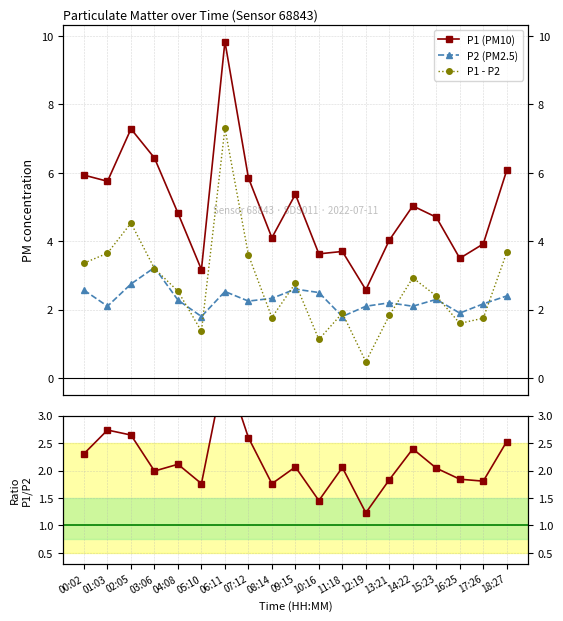

Reading right to left, transcribe all the data shown in this chart.

P1 (PM10): 6.1	3.9	3.5	4.7	5.0	4.0	2.6	3.7	3.6	5.4	4.1	5.8	9.8	3.2	4.8	6.4	7.3	5.8	5.9
P2 (PM2.5): 2.4	2.2	1.9	2.3	2.1	2.2	2.1	1.8	2.5	2.6	2.3	2.2	2.5	1.8	2.3	3.2	2.8	2.1	2.6
P1 - P2: 3.7	1.8	1.6	2.4	2.9	1.8	0.5	1.9	1.1	2.8	1.8	3.6	7.3	1.4	2.5	3.2	4.5	3.6	3.4
P1/P2: 2.5	1.8	1.8	2.0	2.4	1.8	1.2	2.1	1.5	2.1	1.8	2.6	3.9	1.8	2.1	2.0	2.6	2.7	2.3